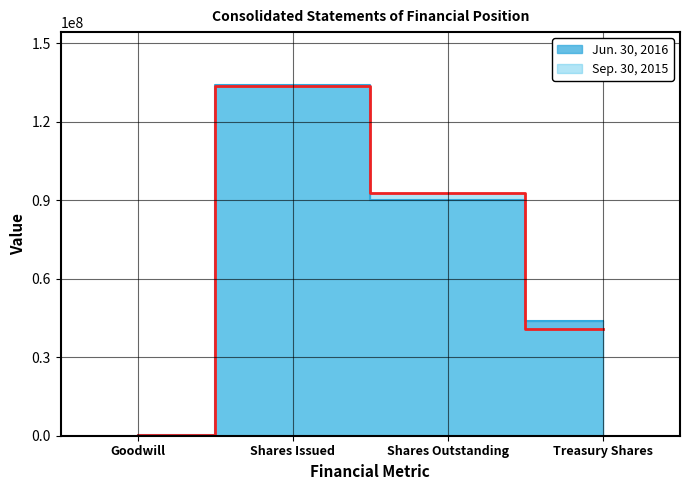

At how many categories does at least one series exceed 44767861?

2